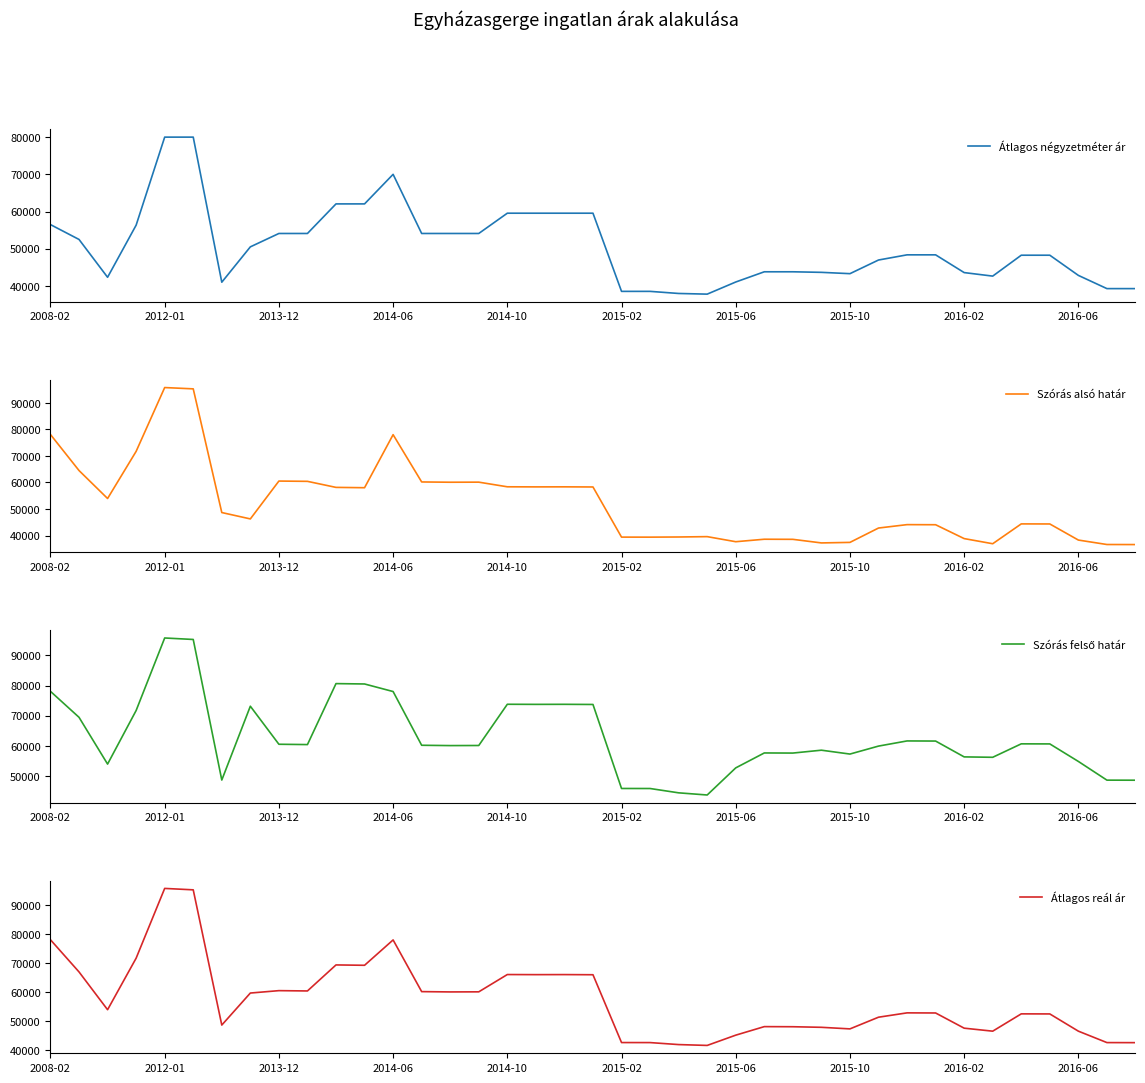

Rank the series by their maximum value, from lowest to highest.

Átlagos négyzetméter ár, Szórás alsó határ, Szórás felső határ, Átlagos reál ár